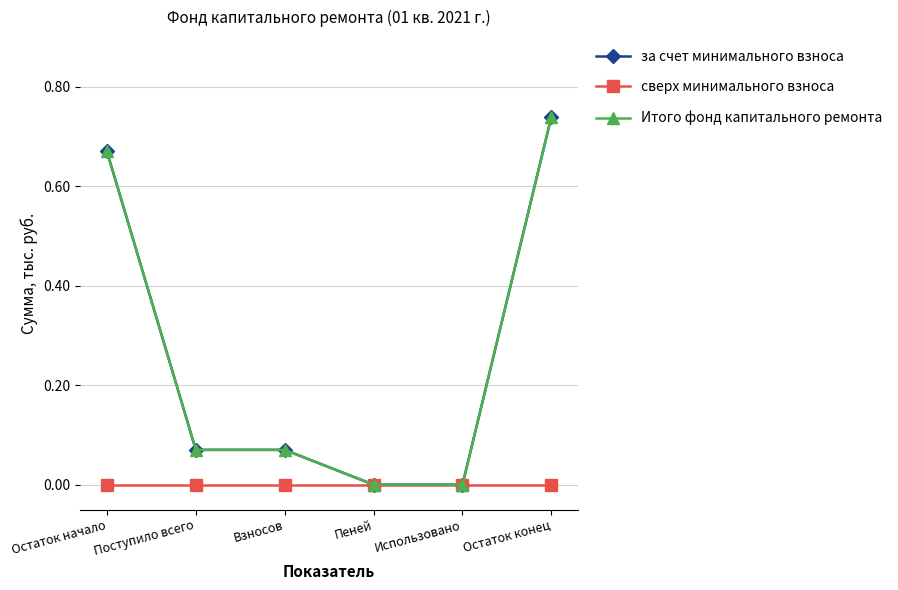

Between Взносов and Пеней, which series saw the biggest shift?

за счет минимального взноса